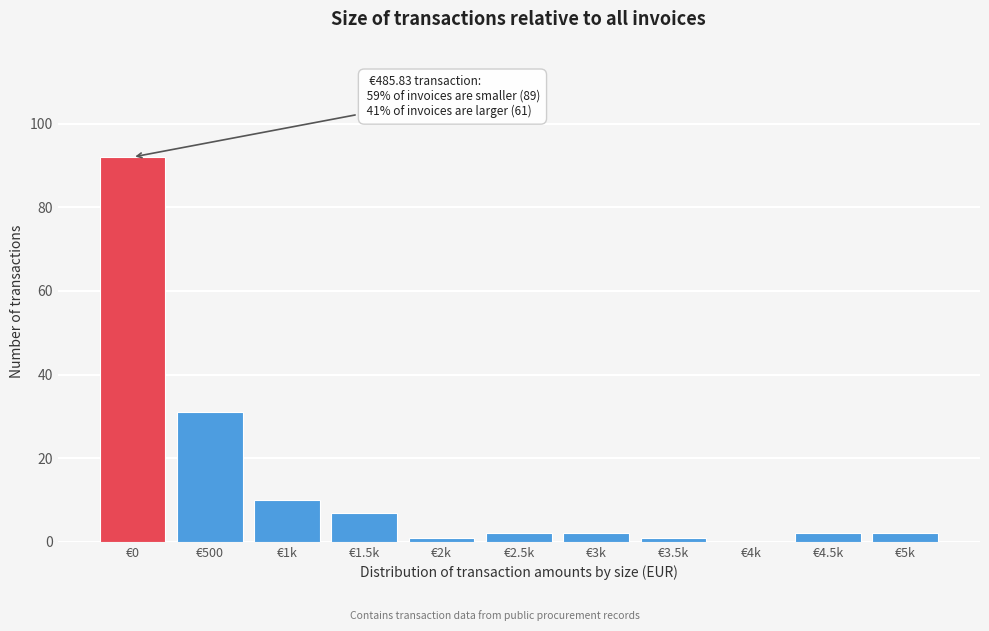

Reading left to right, transcribe all the data shown in this chart.

€0=92	€500=31	€1k=10	€1.5k=7	€2k=1	€2.5k=2	€3k=2	€3.5k=1	€4k=0	€4.5k=2	€5k=2